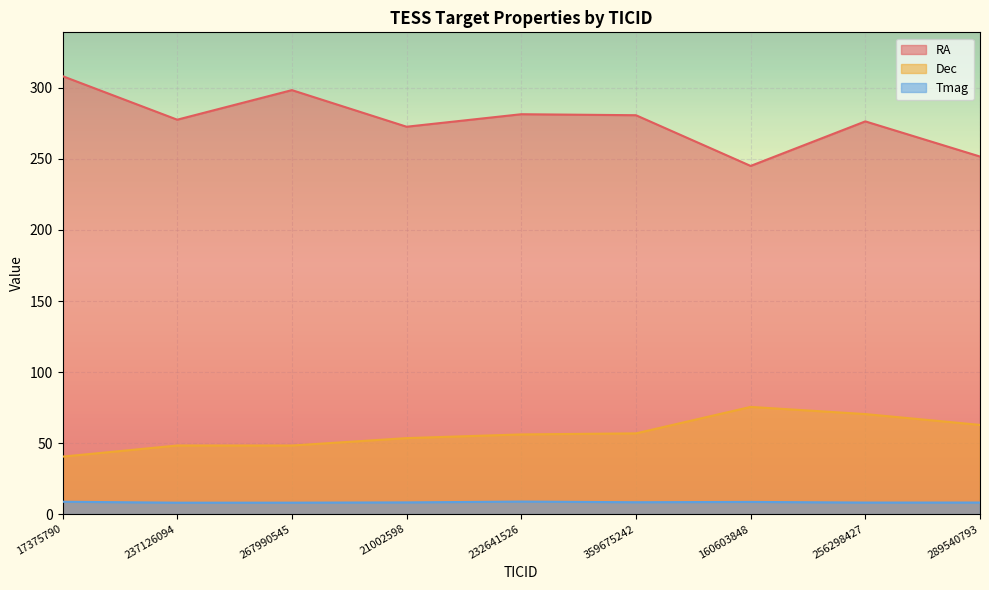

Which category has the lowest value in the Tmag series?

237126094